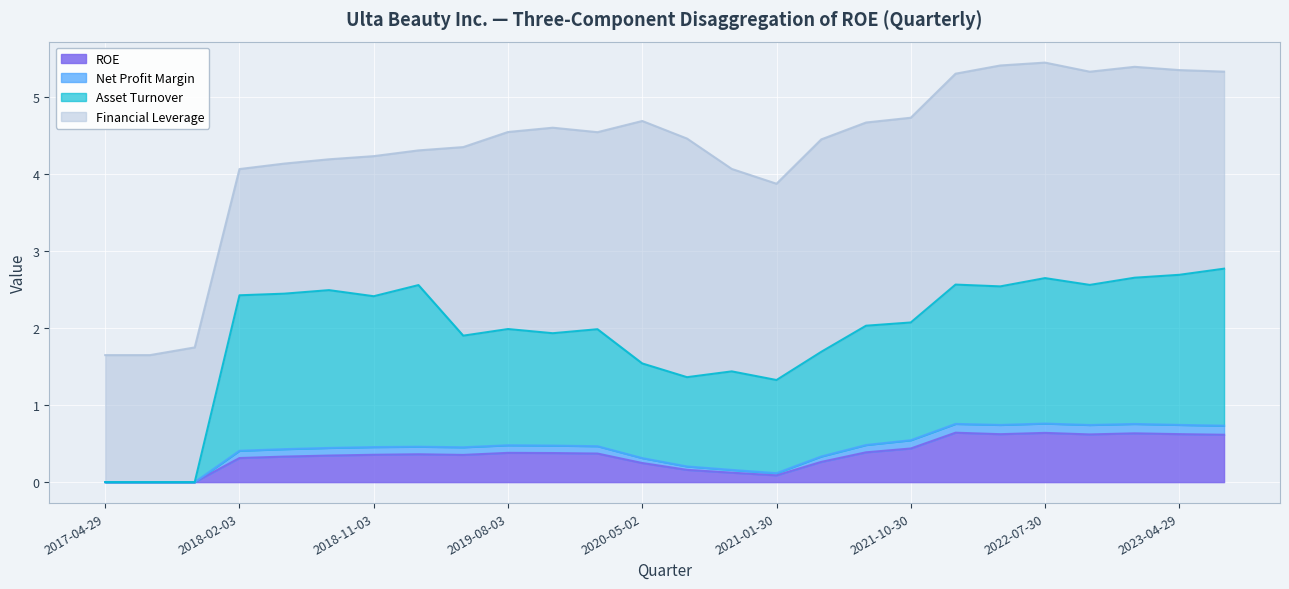

Does the chart display data point markers on the line(s)?

No